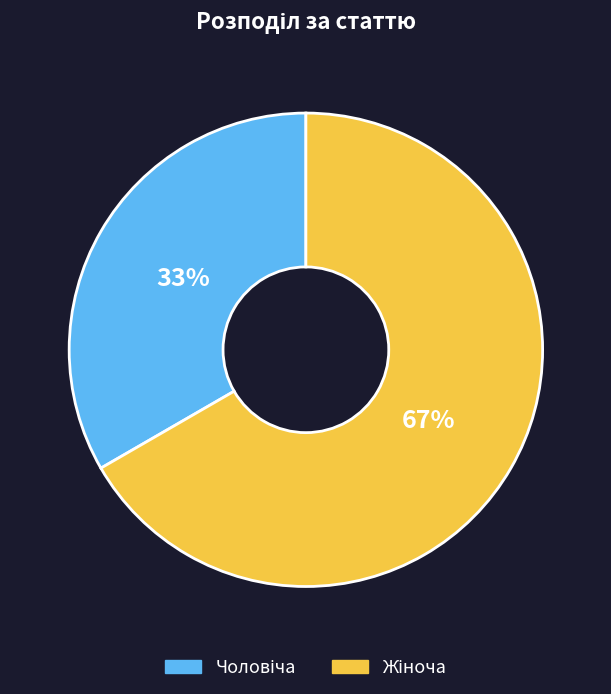

To the nearest percent, what is the average slice percentage?

50%